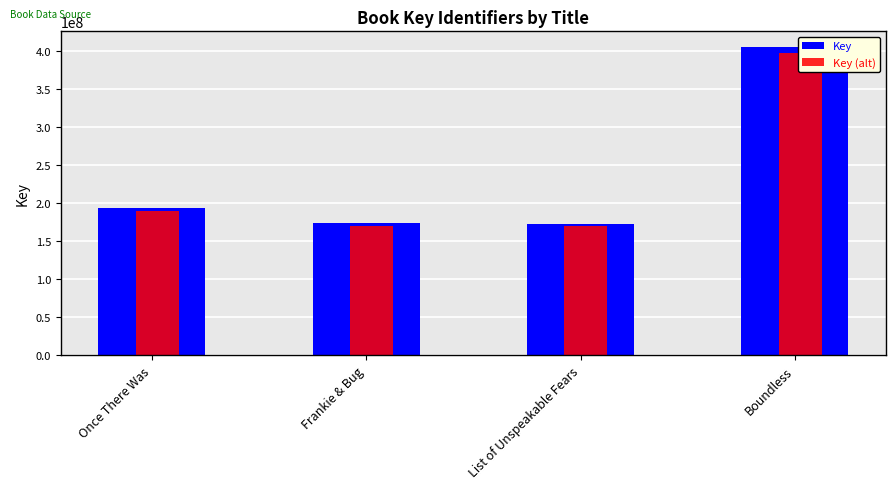

What is the difference between the second highest and minimum values in the Key (alt) series?

20892208.4